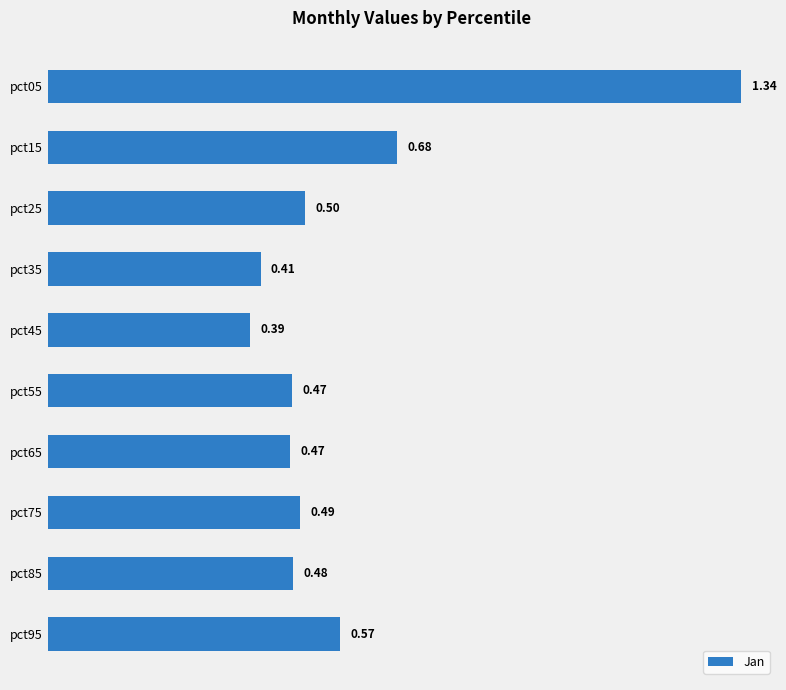

What is the difference between the maximum and second lowest values?

0.9